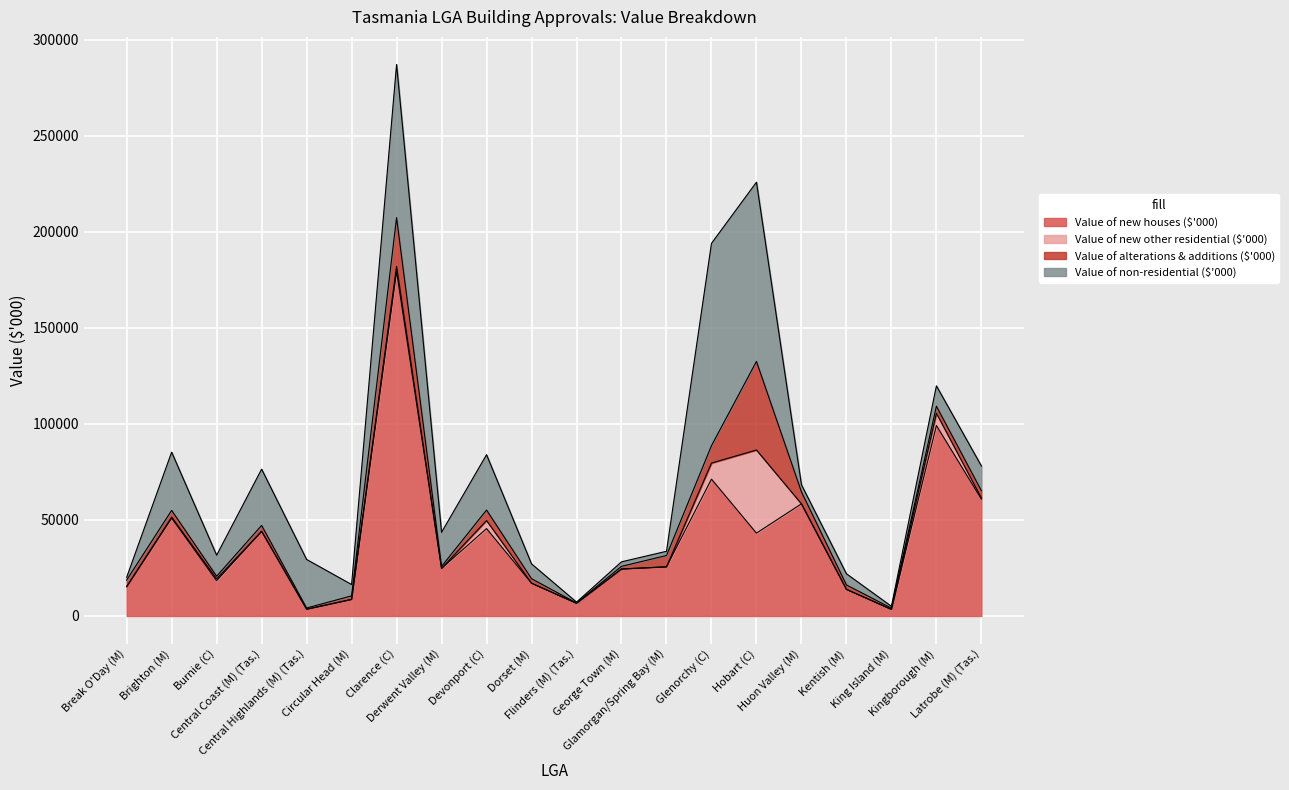

How many interior local peaks does the Value of non-residential ($'000) series have?

7